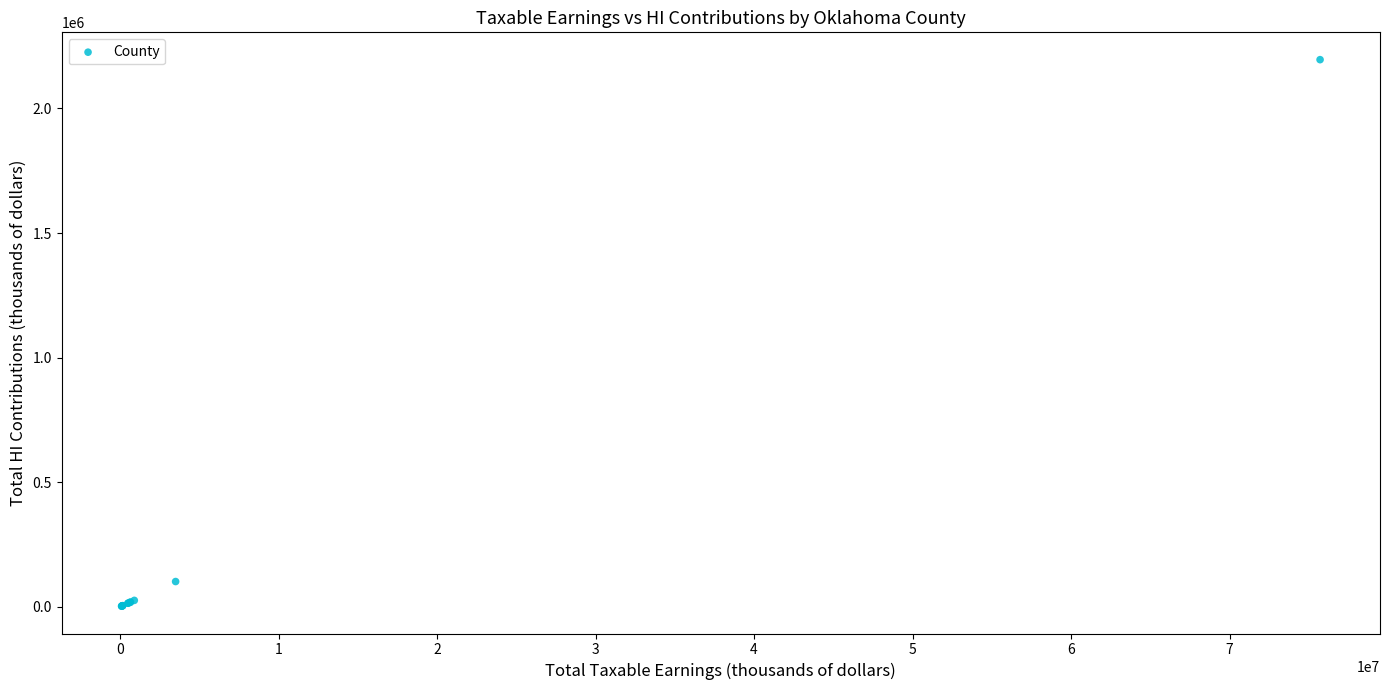

What Y value in the scatter plot is closest to 1099198?

101722